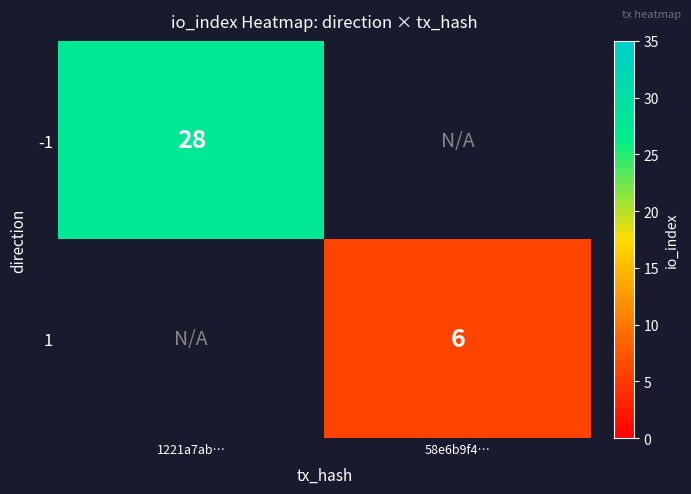

Is it true that -1 equals 41 at 1221a7ab…?

False